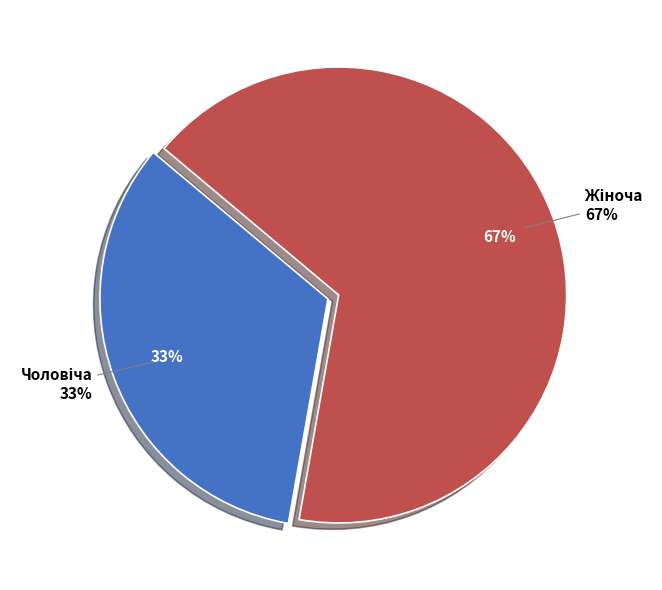

The Чоловіча slice represents 39% of the pie. True or false?

False